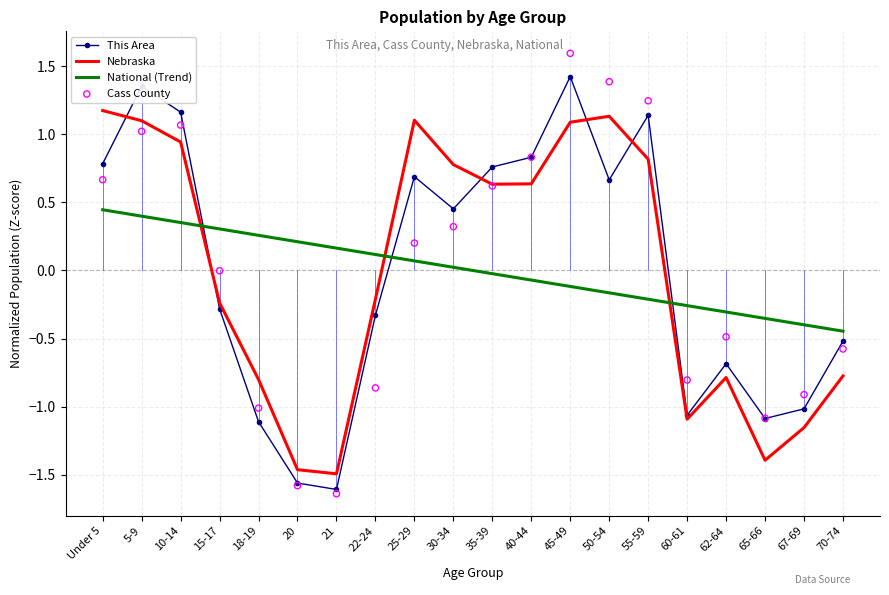

At which category is the sum across all series the highest?

45-49